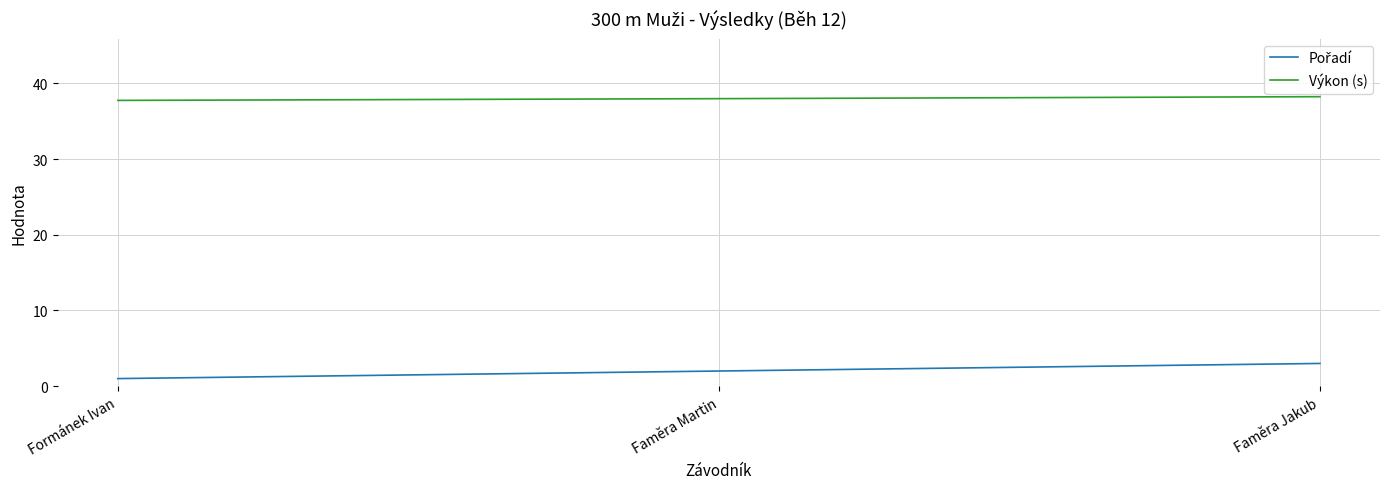

What is the spread (max minus min) of values at Faměra Jakub?

35.2